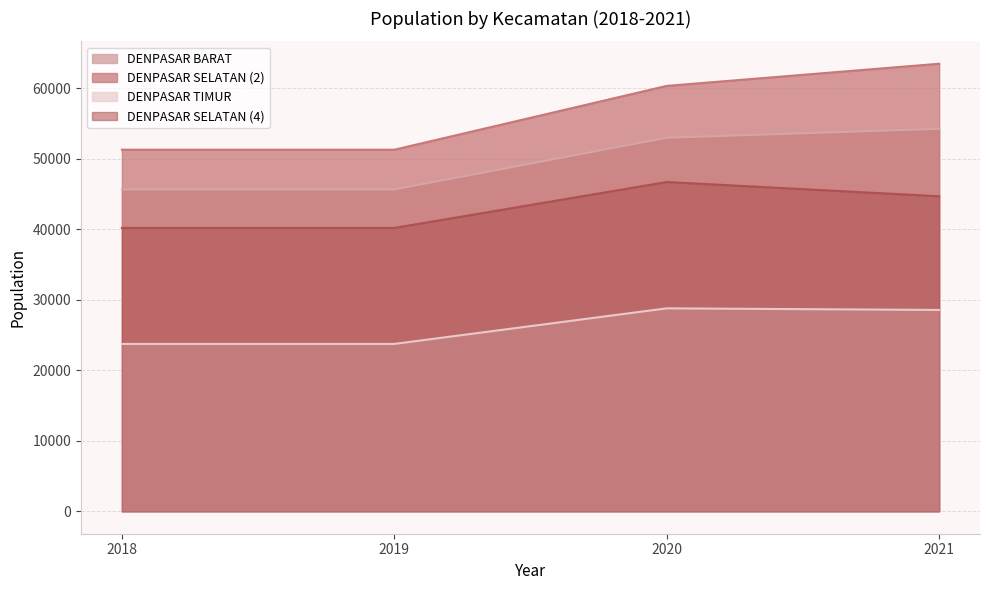

At which label is DENPASAR SELATAN (2) closest to 57357?

2020